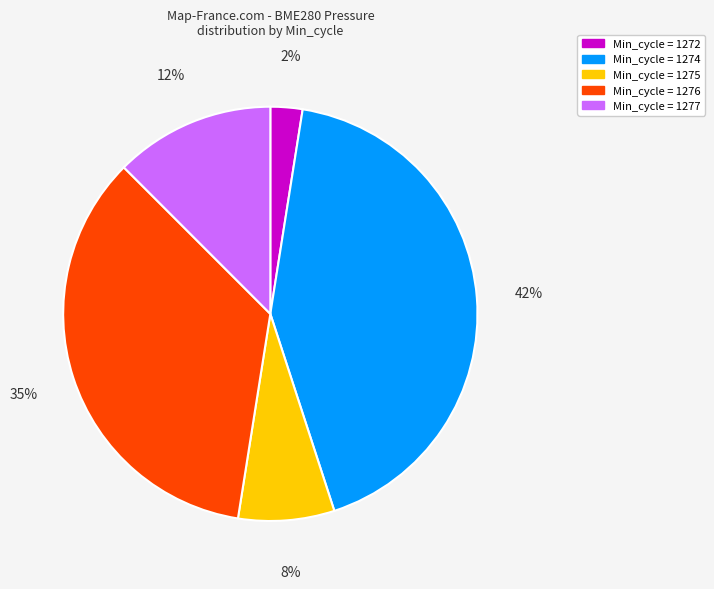

Does any single category account for the majority?

No